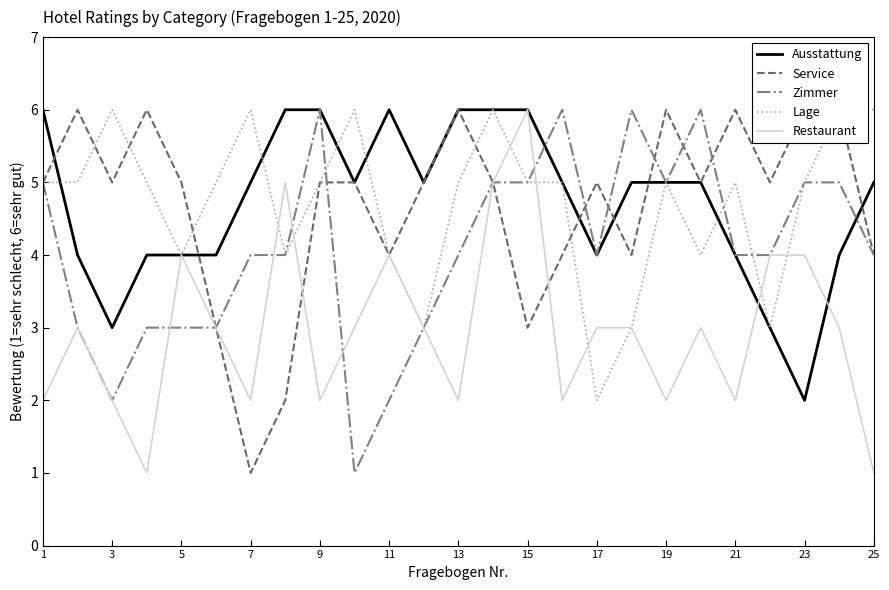

Is this an area chart (filled region under the line)?

No